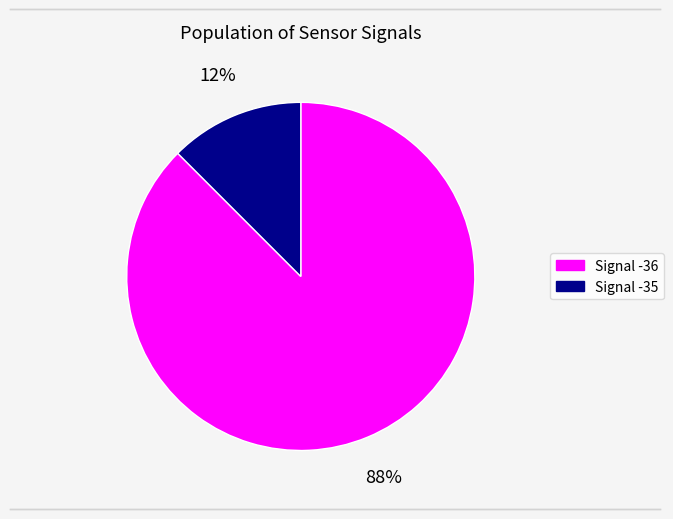

Is there a majority slice in this chart?

Yes